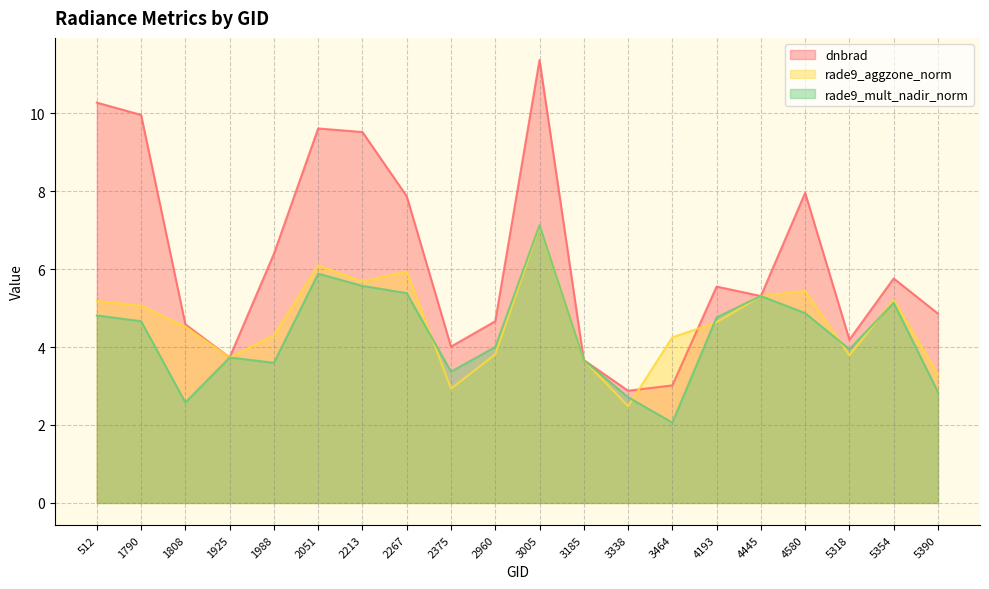

List the series in order of their peak value, highest first.

dnbrad, rade9_mult_nadir_norm, rade9_aggzone_norm